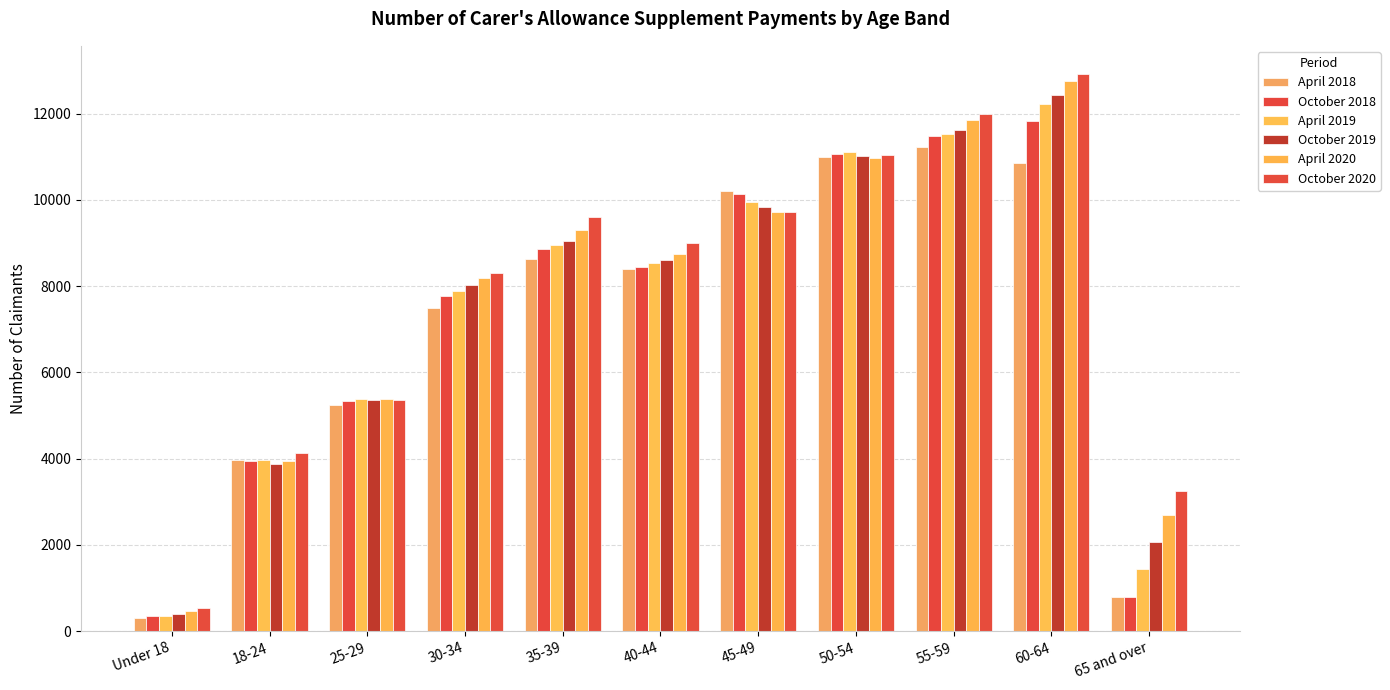

Reading left to right, transcribe all the data shown in this chart.

April 2018: 305	3960	5245	7485	8635	8400	10195	10995	11230	10845	795
October 2018: 355	3940	5340	7770	8870	8450	10140	11075	11475	11830	800
April 2019: 355	3965	5380	7885	8950	8540	9960	11115	11525	12225	1440
October 2019: 400	3870	5370	8025	9045	8615	9825	11025	11620	12425	2080
April 2020: 480	3940	5390	8190	9295	8750	9725	10975	11860	12745	2690
October 2020: 550	4135	5360	8305	9595	9000	9725	11050	11995	12925	3250